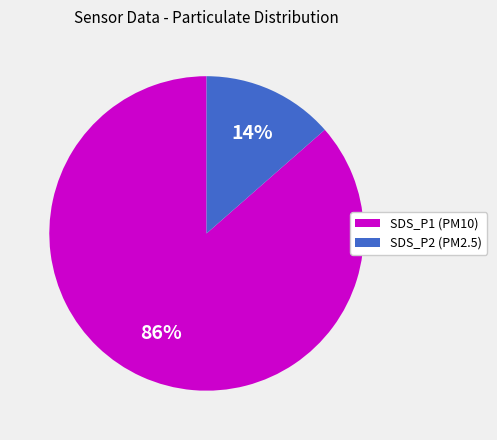

How many segments does this pie chart have?

2